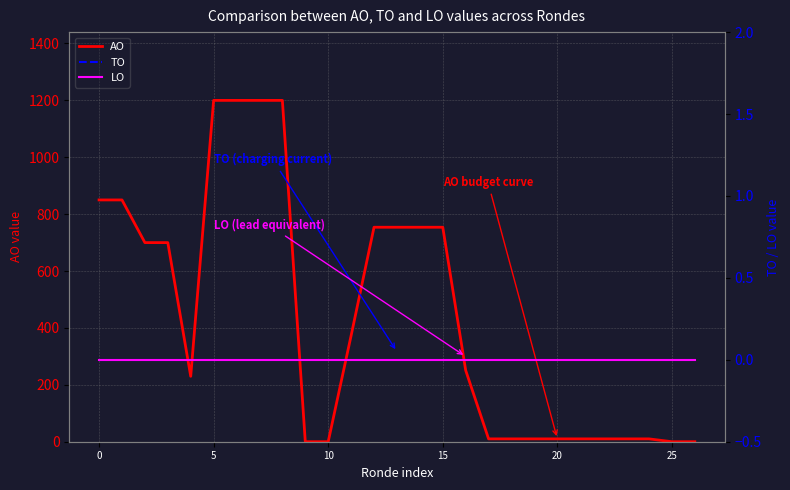

True or false: TO and LO cross at least once.

False